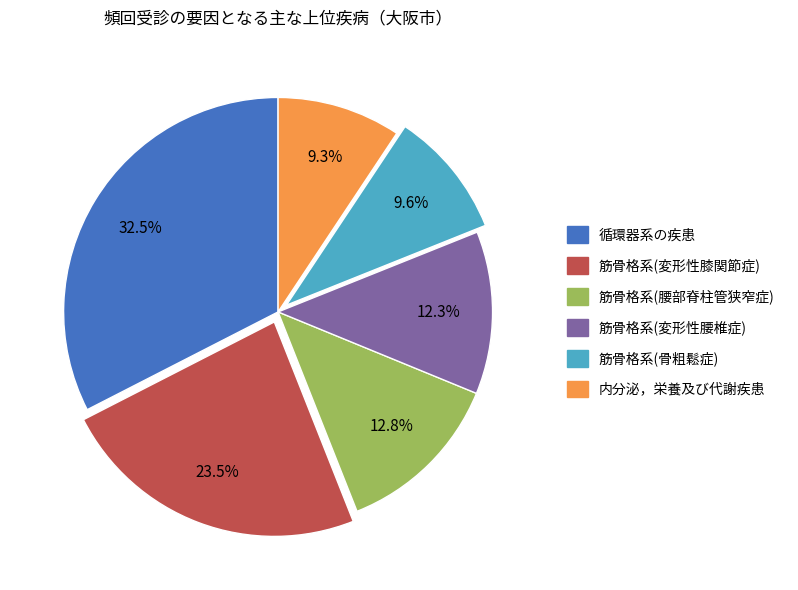

Is there any slice that represents more than half of the pie?

No